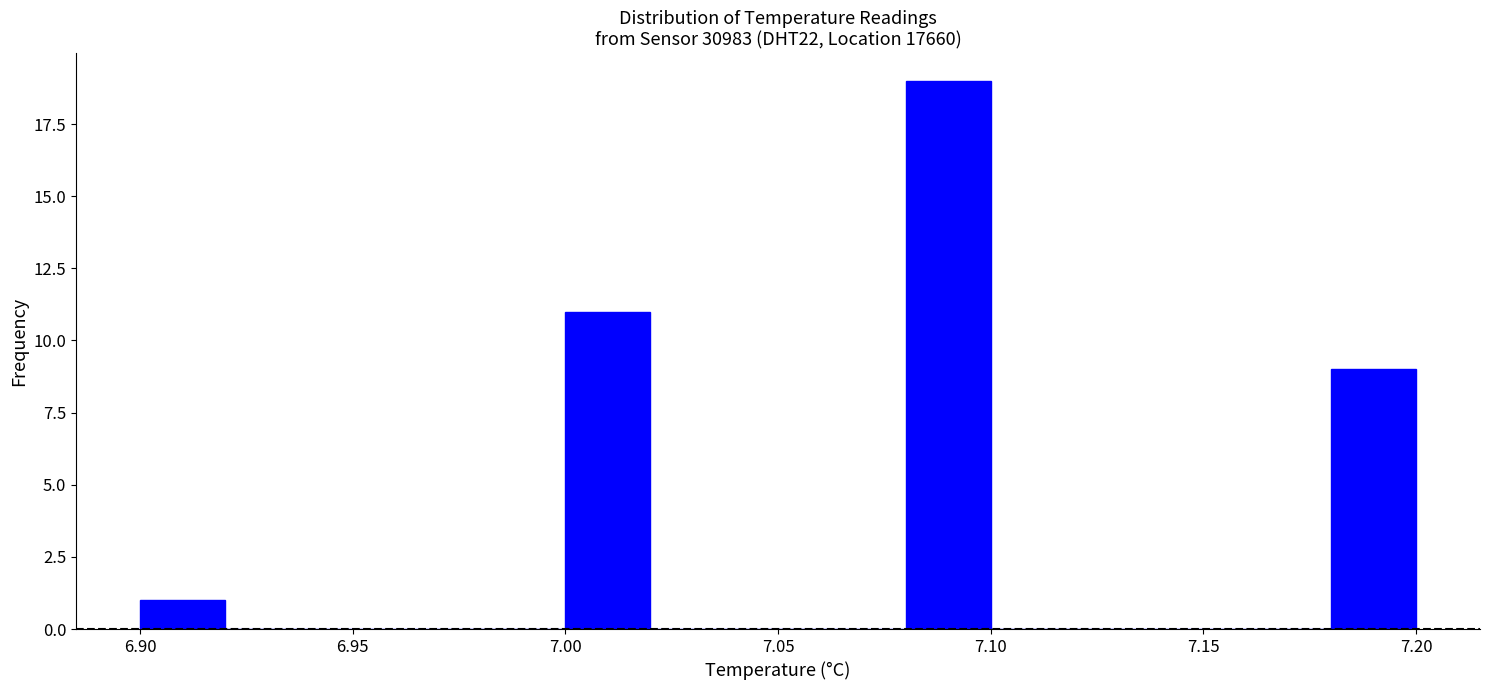

How tall is the bar that spans 7.00 to 7.02 on the x-axis? The values are not printed on the chart, so give them approximately, as read against the axis.

11